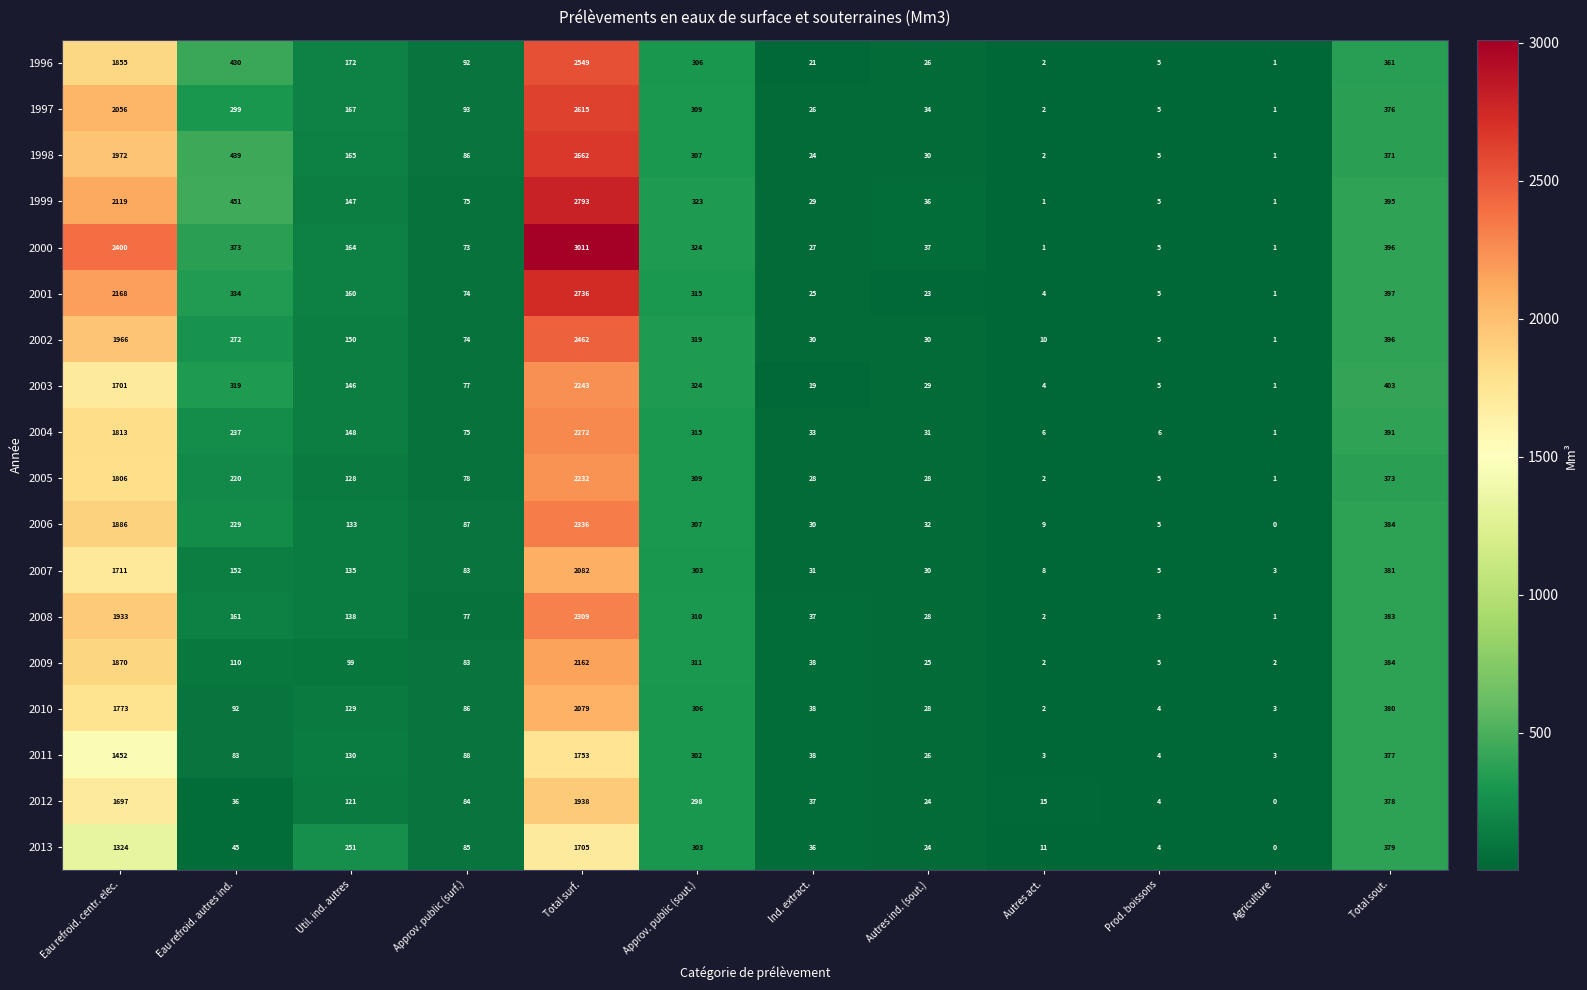

At how many categories does at least one series exceed 3006?

1